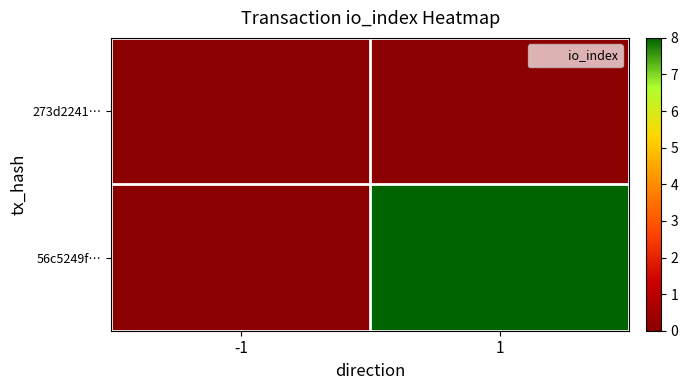

Rank the series at -1 from highest to lowest value.

273d2241…, 56c5249f…